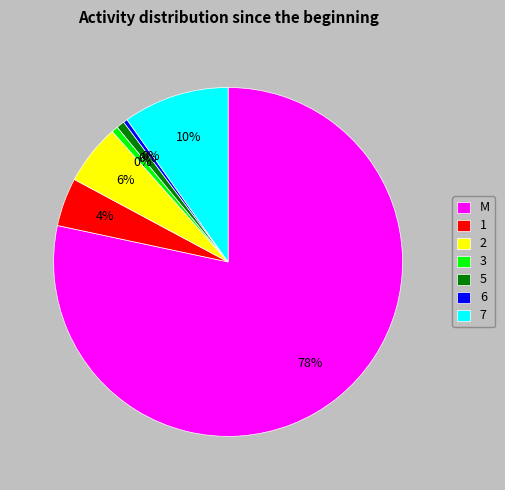

Which slice is the largest?

M